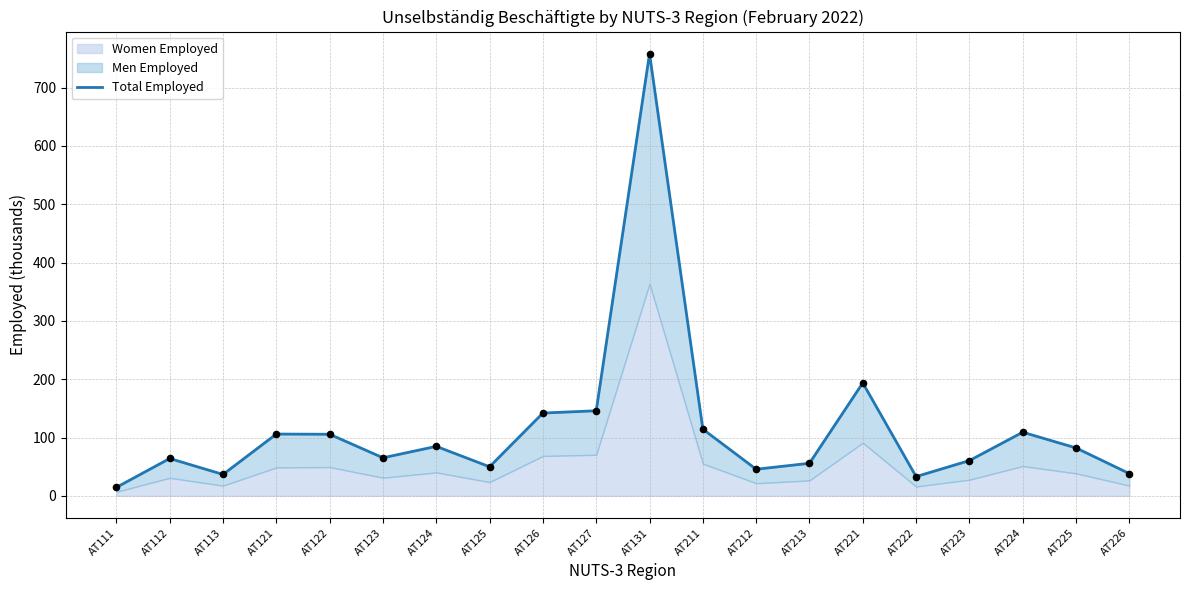

What is the change in value from AT113 to AT222?

-3.7